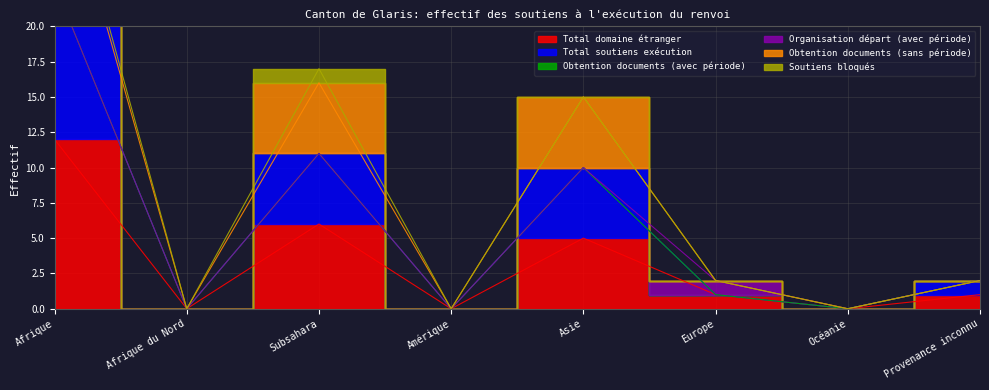

What is the label of the 8th point from the left?

Provenance inconnu